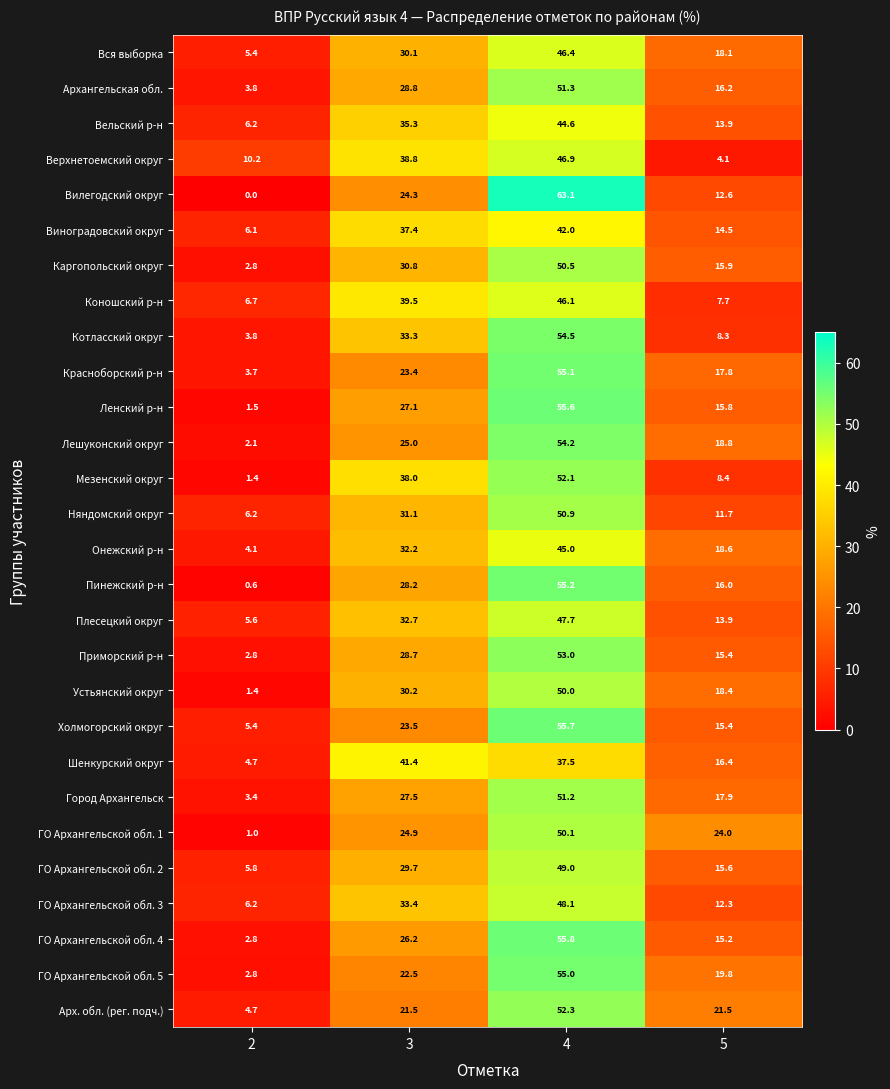

Rank the series at 4 from highest to lowest value.

Вилегодский округ, ГО Архангельской обл. 4, Холмогорский округ, Ленский р-н, Пинежский р-н, Красноборский р-н, ГО Архангельской обл. 5, Котласский округ, Лешуконский округ, Приморский р-н, Арх. обл. (рег. подч.), Мезенский округ, Архангельская обл., Город Архангельск, Няндомский округ, Каргопольский округ, ГО Архангельской обл. 1, Устьянский округ, ГО Архангельской обл. 2, ГО Архангельской обл. 3, Плесецкий округ, Верхнетоемский округ, Вся выборка, Коношский р-н, Онежский р-н, Вельский р-н, Виноградовский округ, Шенкурский округ